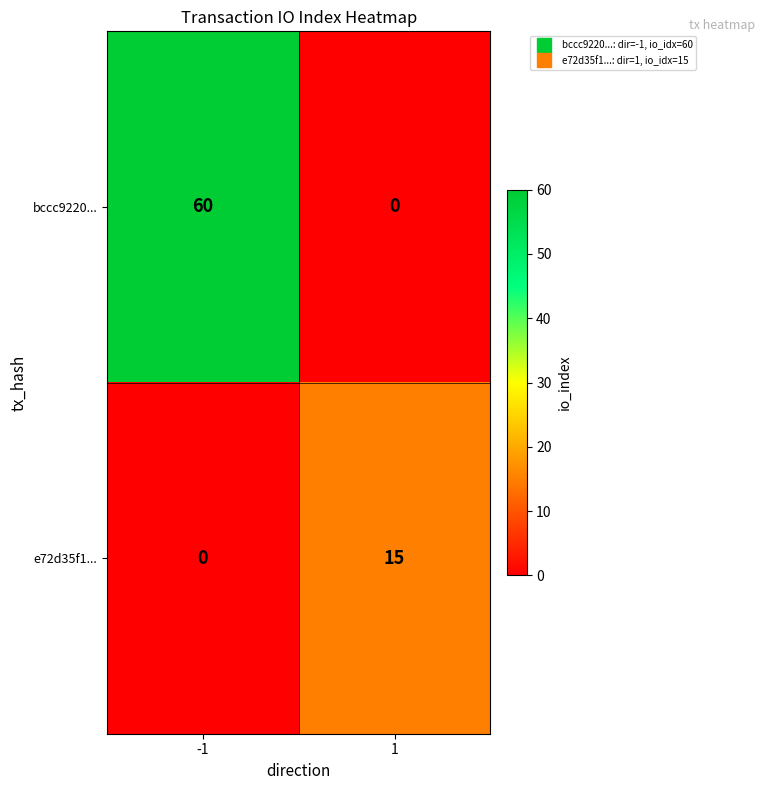

The value of e72d35f1... at -1 is -7. True or false?

False